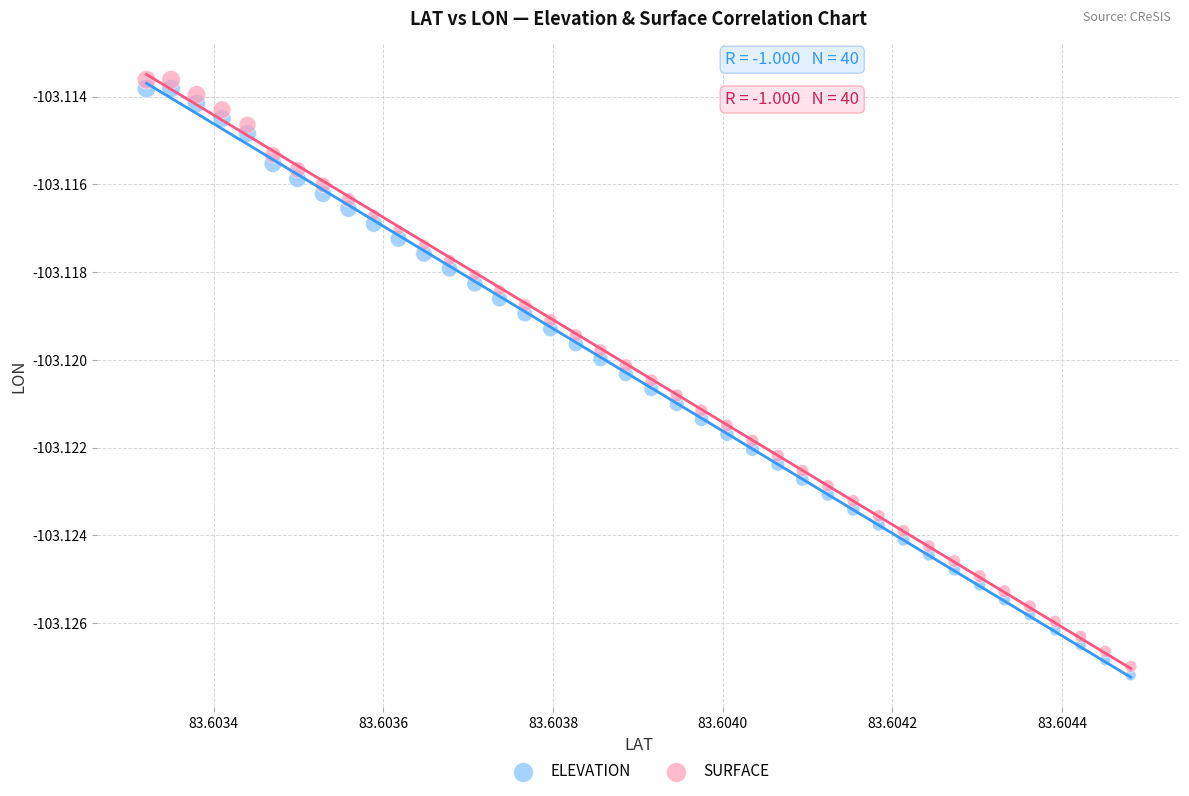

What are all the series names shown in the legend?

ELEVATION, SURFACE